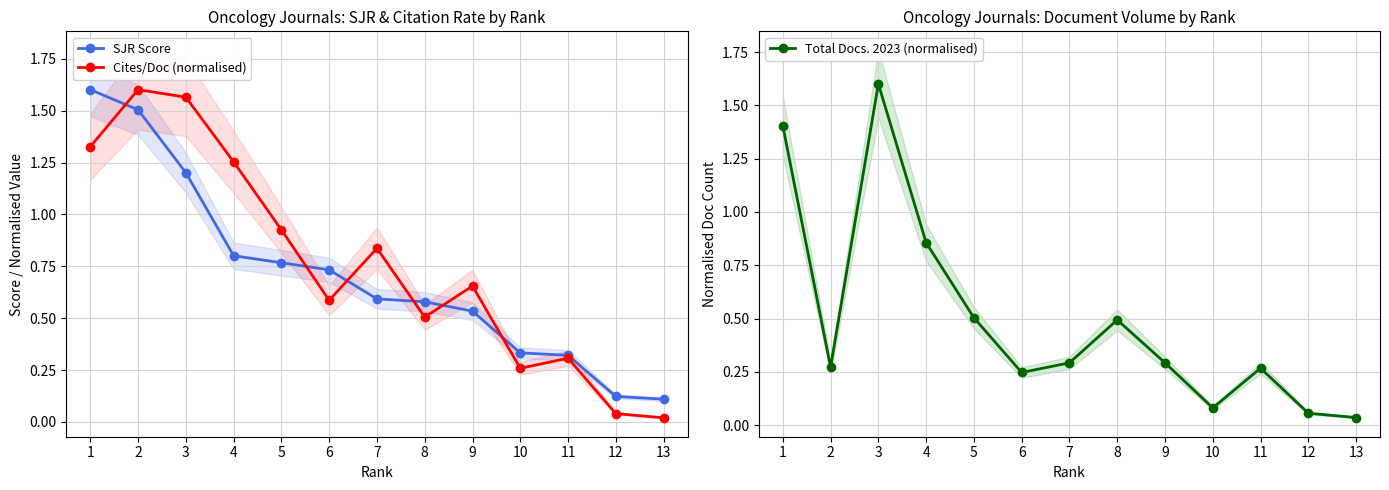

What is the difference between the second highest and second lowest values in the Total Docs. 2023 (normalised) series?

1.3